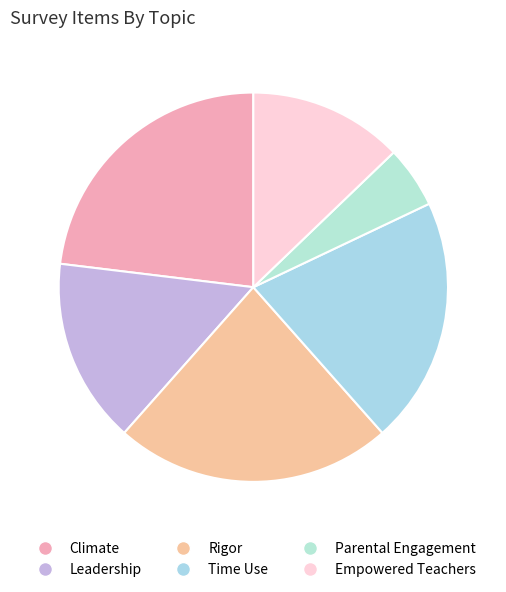

What is the change in value from Climate to Parental Engagement?

-7